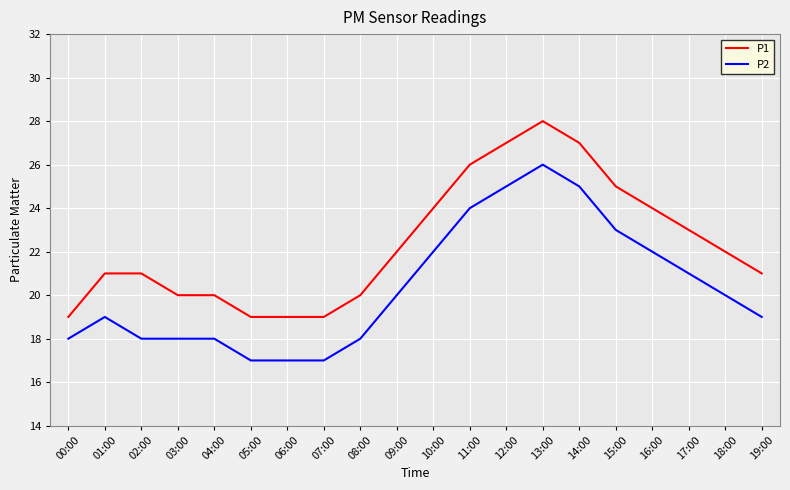

What is the difference between the P2 values at 01:00 and 07:00?

2